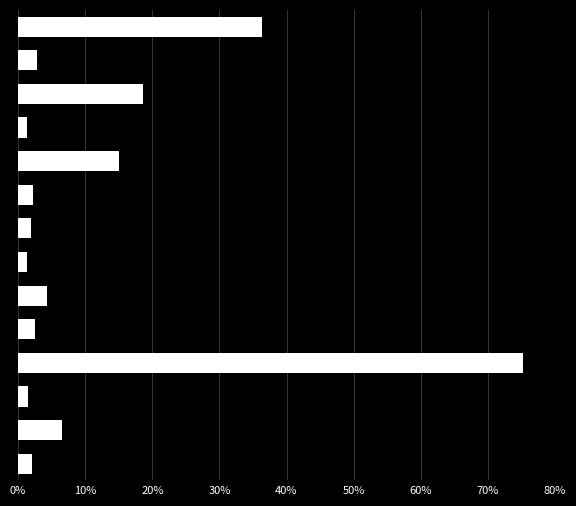

What is the greatest value displayed?

75.3